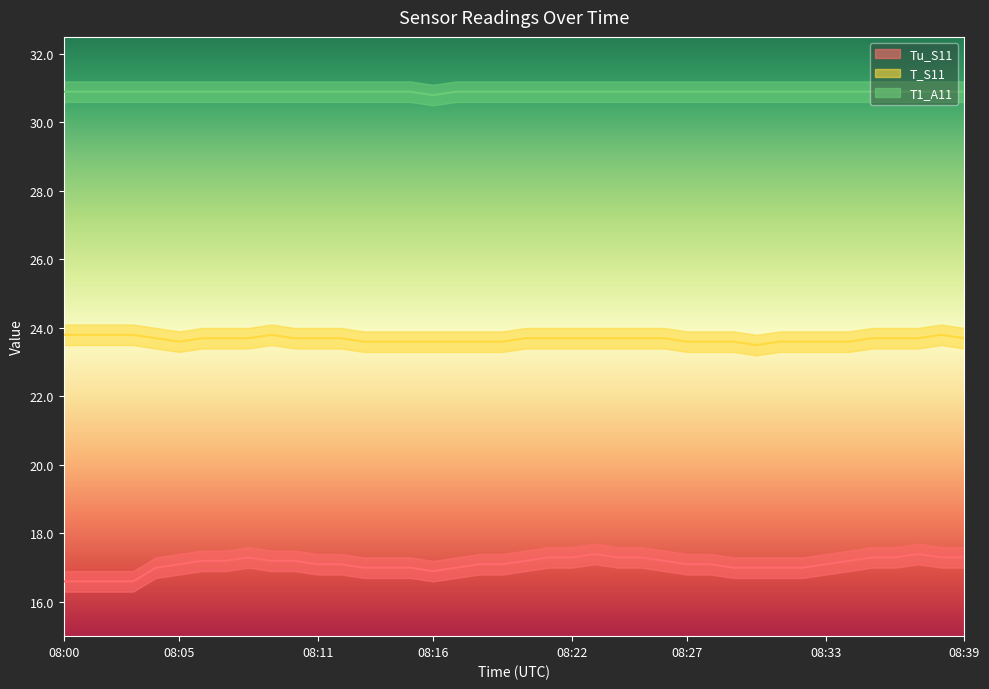

Reading right to left, transcribe all the data shown in this chart.

Tu_S11: 17.3	17.3	17.4	17.3	17.3	17.2	17.1	17.0	17.0	17.0	17.0	17.1	17.1	17.2	17.3	17.3	17.4	17.3	17.3	17.2	17.1	17.1	17.0	16.9	17.0	17.0	17.0	17.1	17.1	17.2	17.2	17.3	17.2	17.2	17.1	17.0	16.6	16.6	16.6	16.6
T_S11: 23.7	23.8	23.7	23.7	23.7	23.6	23.6	23.6	23.6	23.5	23.6	23.6	23.6	23.7	23.7	23.7	23.7	23.7	23.7	23.7	23.6	23.6	23.6	23.6	23.6	23.6	23.6	23.7	23.7	23.7	23.8	23.7	23.7	23.7	23.6	23.7	23.8	23.8	23.8	23.8
T1_A11: 30.9	30.9	30.9	30.9	30.9	30.9	30.9	30.9	30.9	30.9	30.9	30.9	30.9	30.9	30.9	30.9	30.9	30.9	30.9	30.9	30.9	30.9	30.9	30.8	30.9	30.9	30.9	30.9	30.9	30.9	30.9	30.9	30.9	30.9	30.9	30.9	30.9	30.9	30.9	30.9